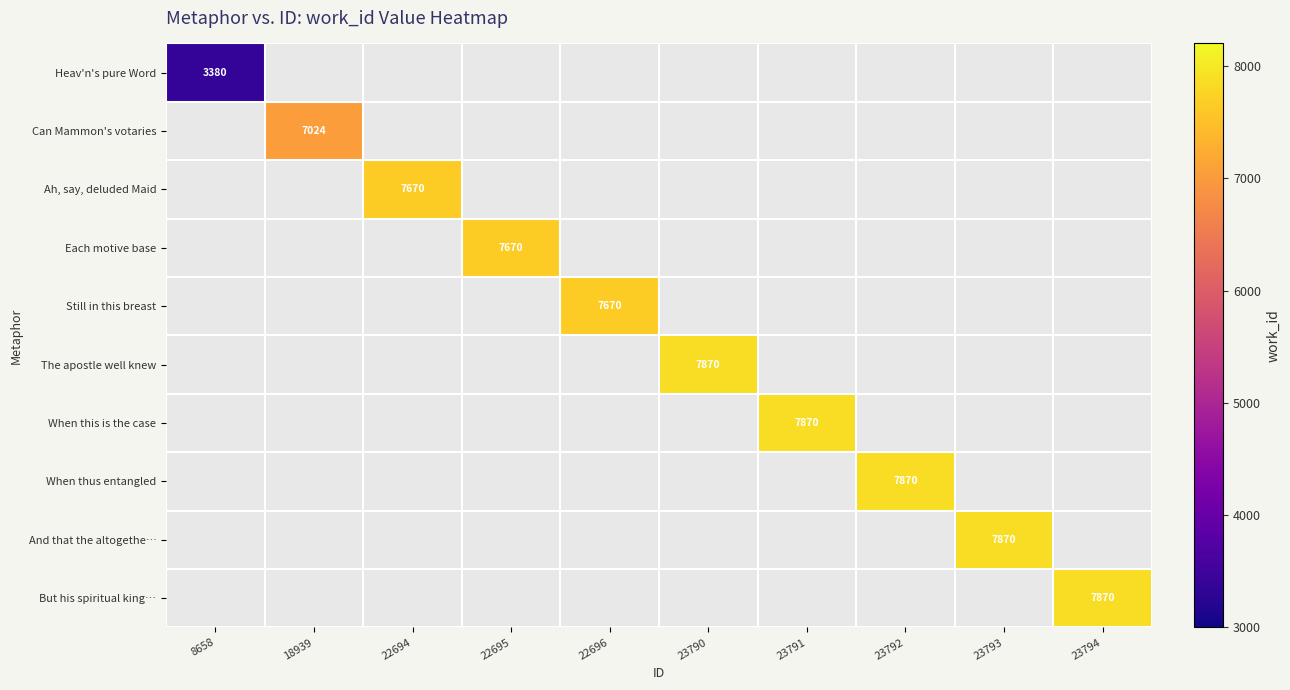

How many distinct data groups are displayed?

10